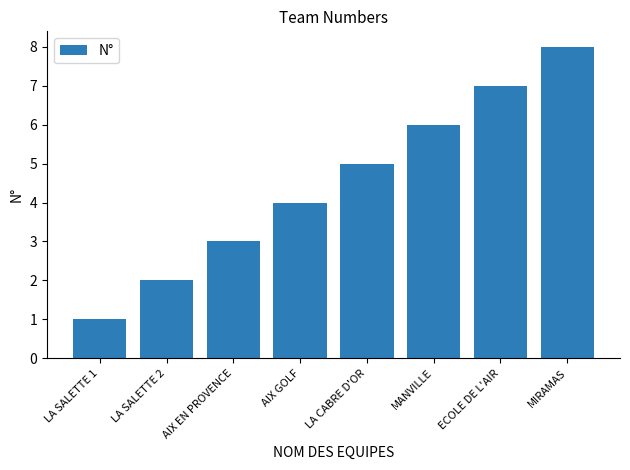

How many values are between 3 and 7?

5